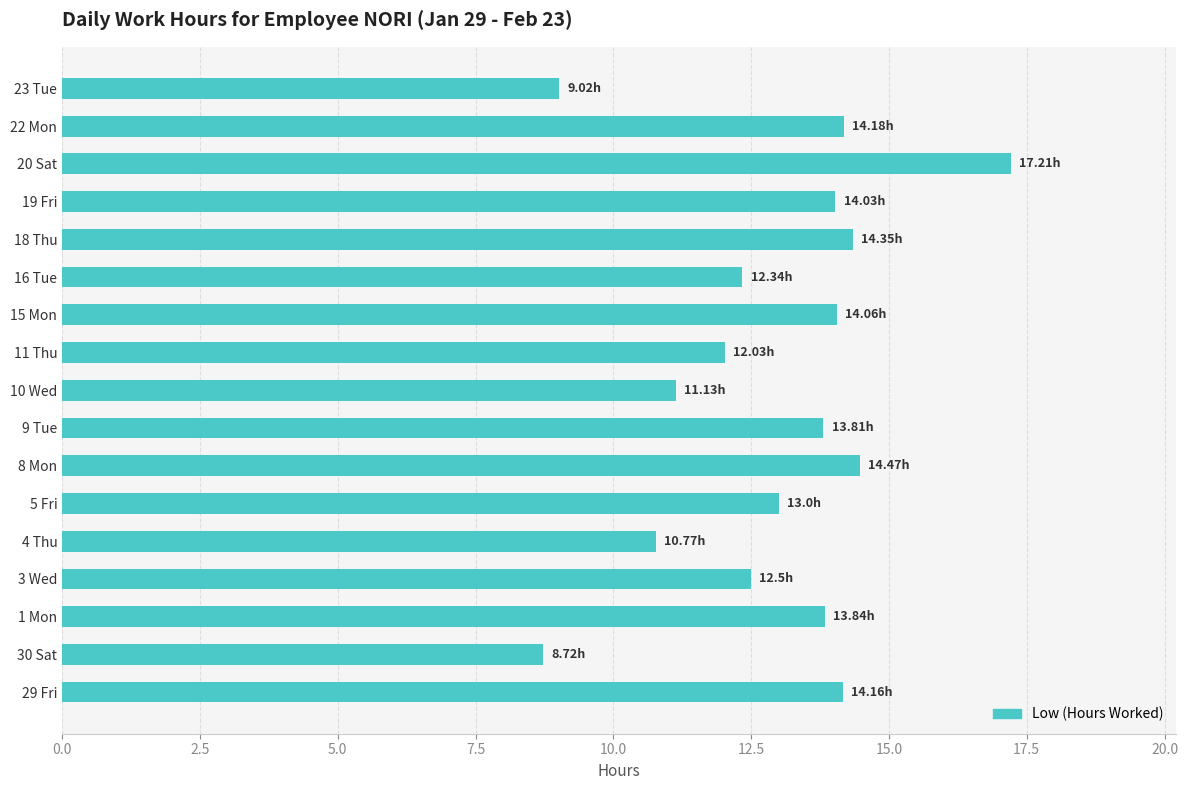

What is the change in value from 8 Mon to 10 Wed?

-3.3